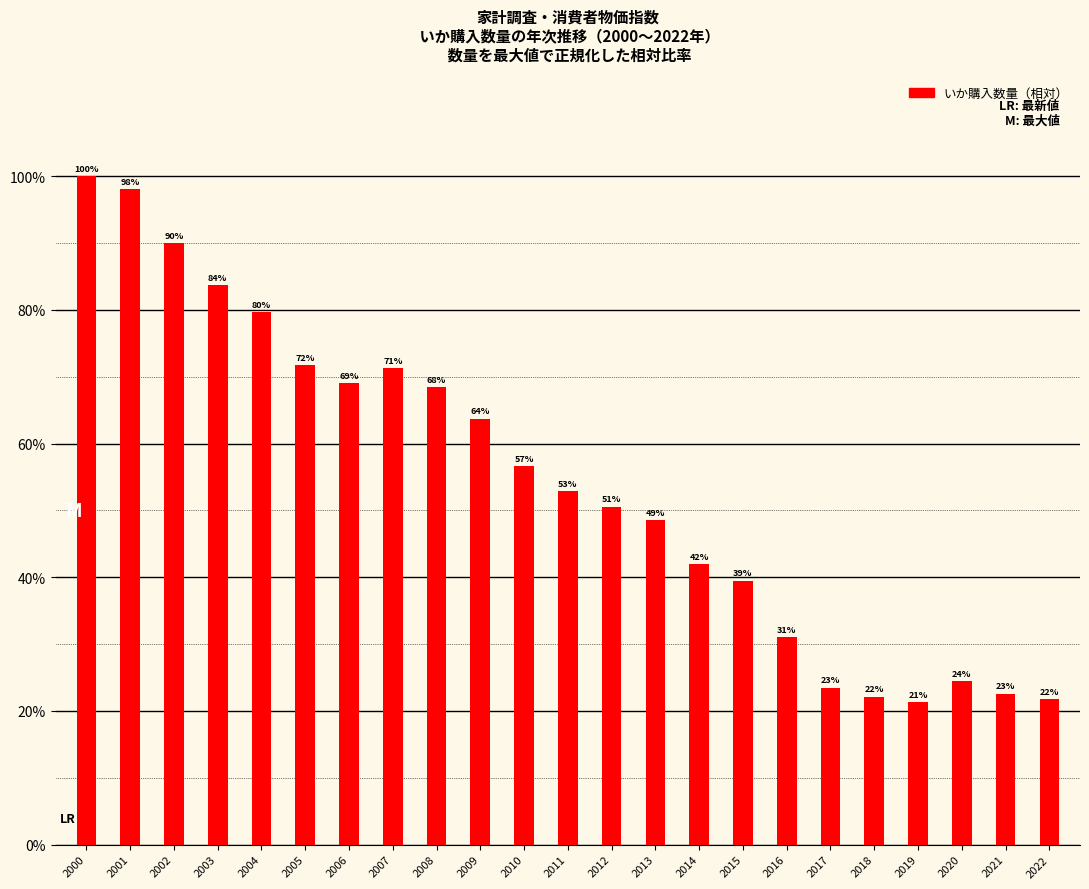

How many values are below 52?

11